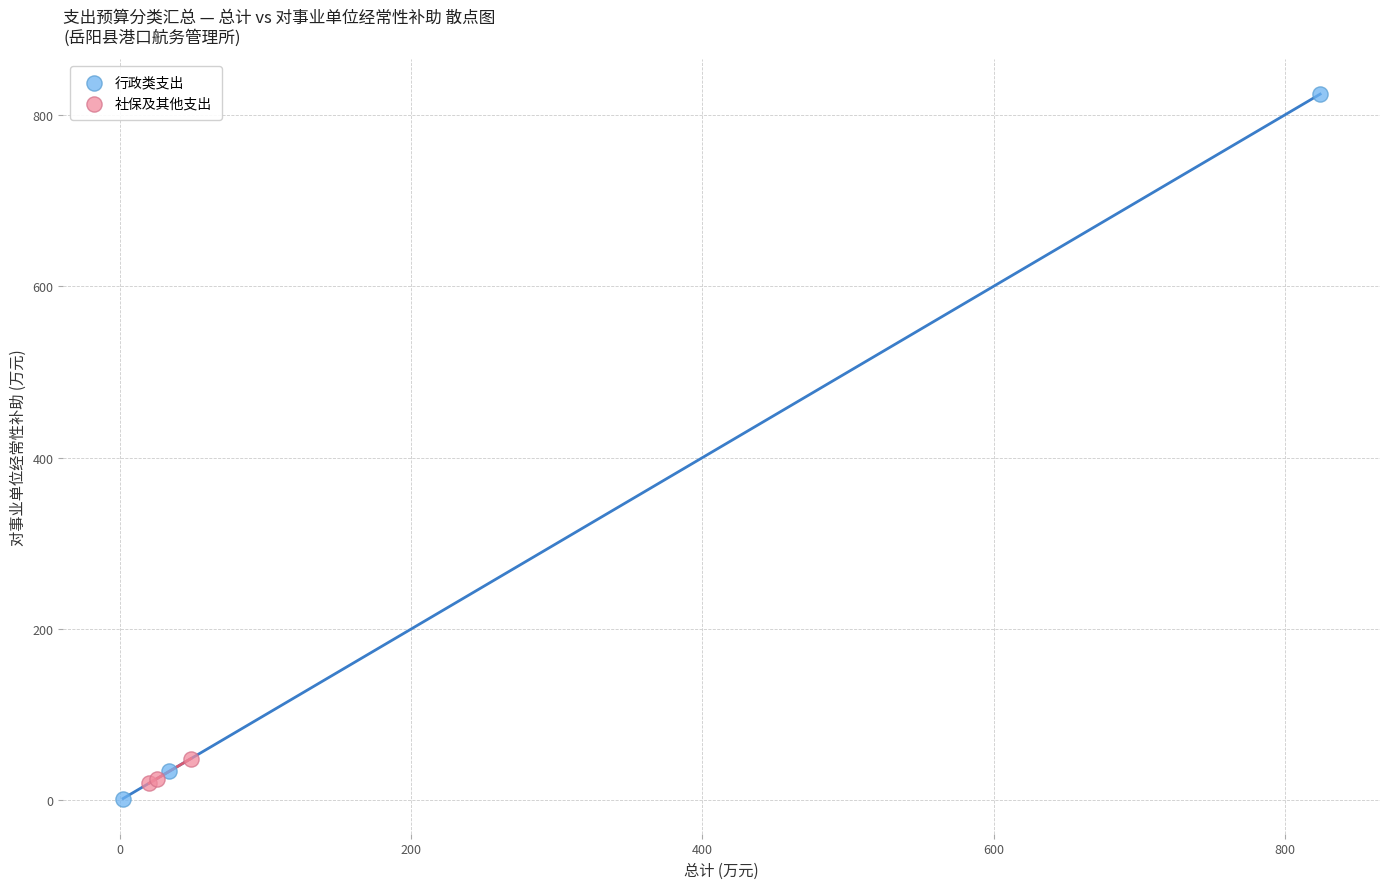

Which series contains the highest Y value?

行政类支出